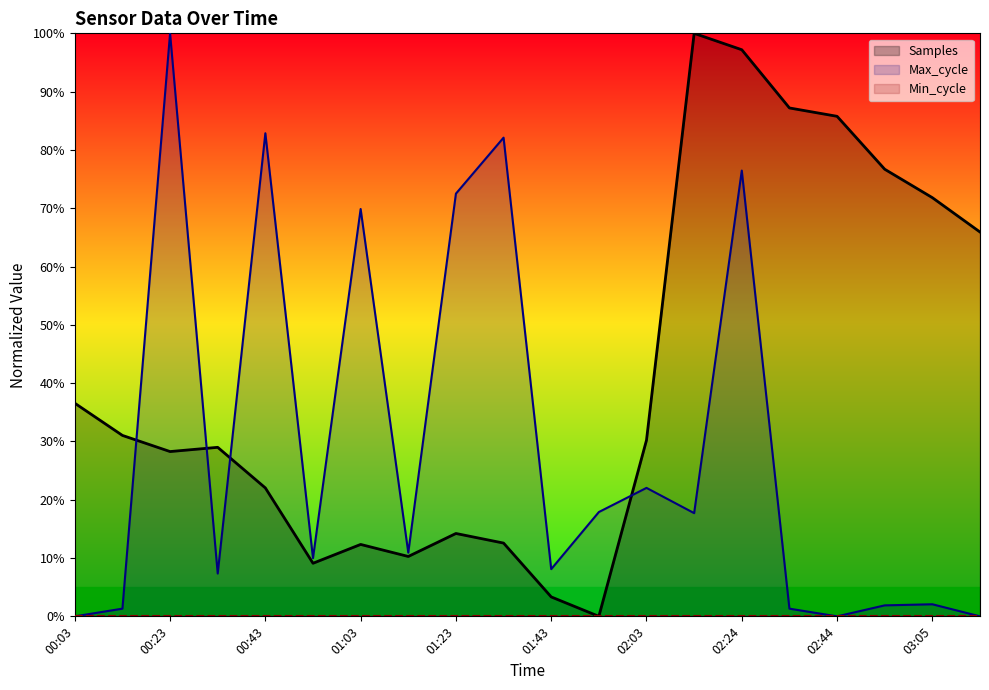

Which series has the widest spread of values?

Samples